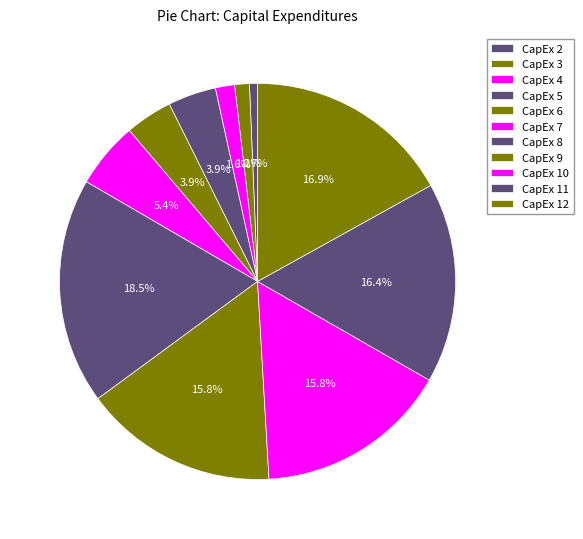

Count the number of slices in the pie.

11